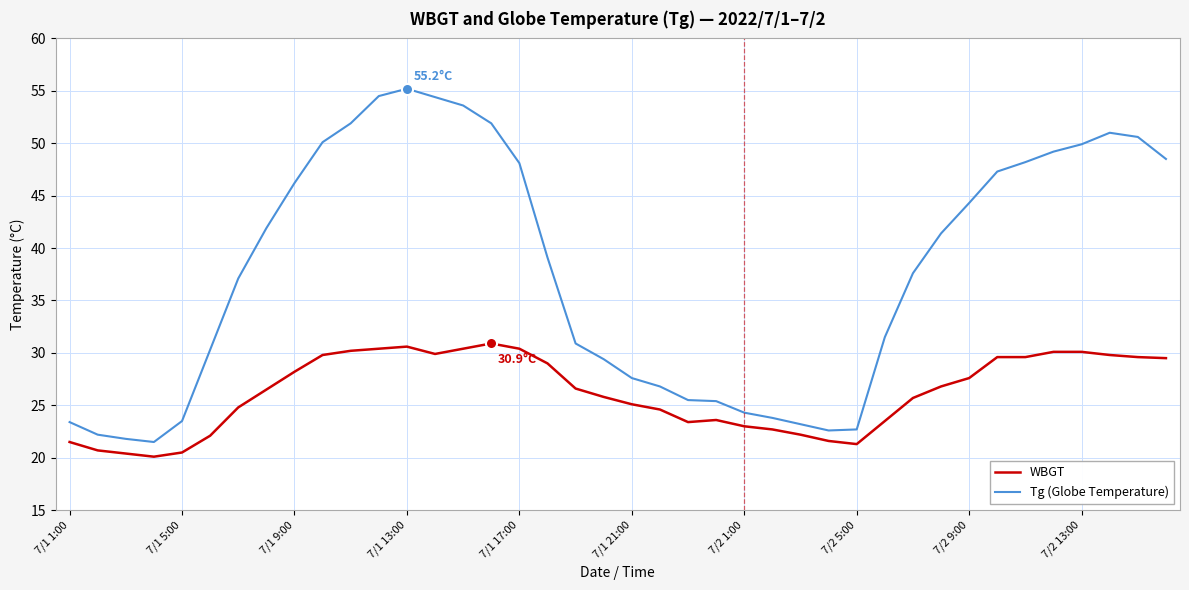

True or false: Tg (Globe Temperature) and WBGT cross at least once.

False